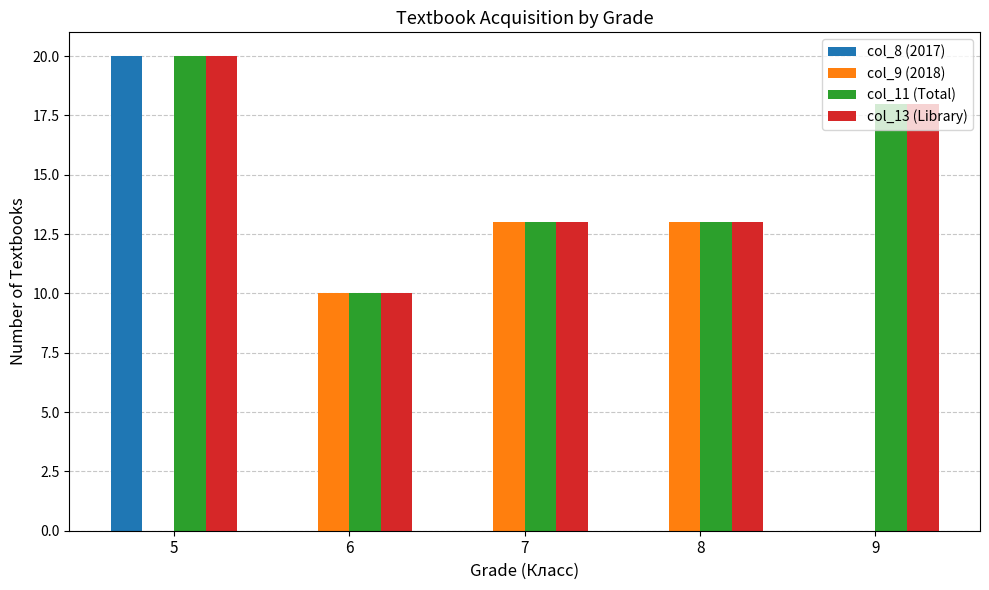

How many series are shown in this chart?

4